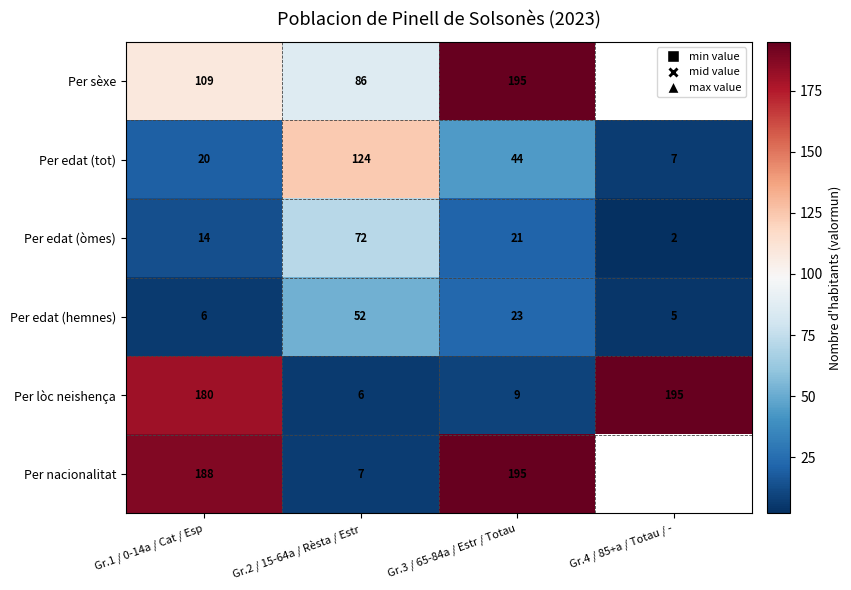

Which series changed the most between Gr.1 / 0-14a / Cat / Esp and Gr.3 / 65-84a / Estr / Totau?

Per lòc neishença